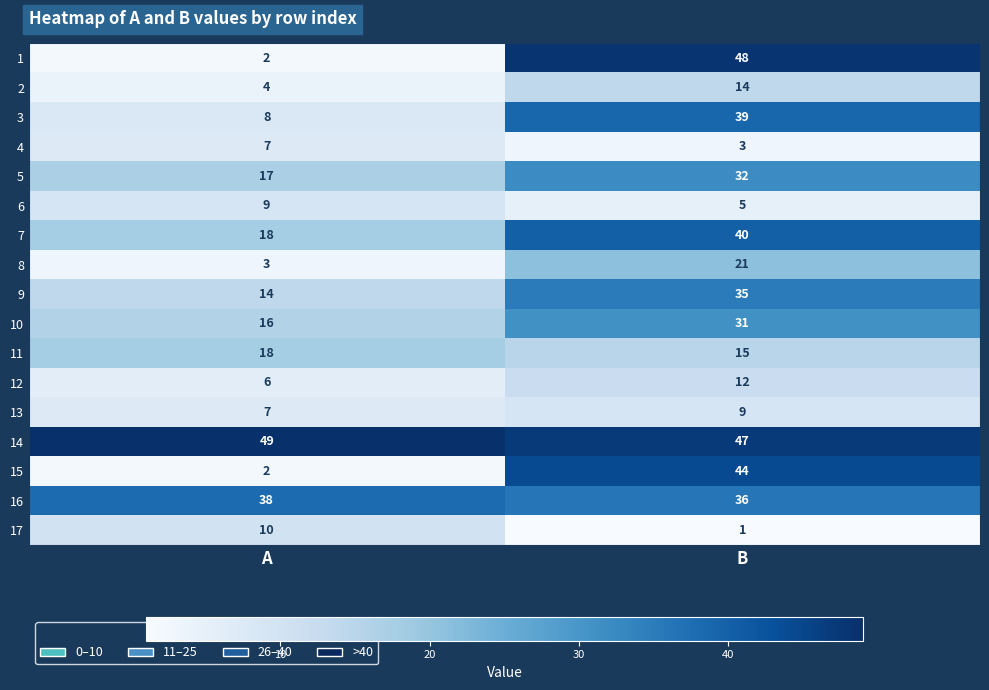

At which category is the sum across all series the highest?

B